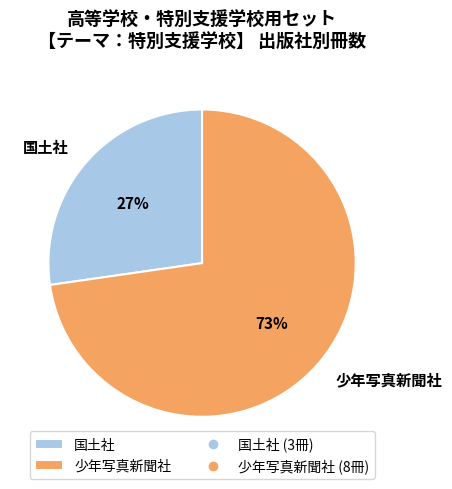

Approximately how many times larger is the value at 国土社 compared to 少年写真新聞社?

0.4